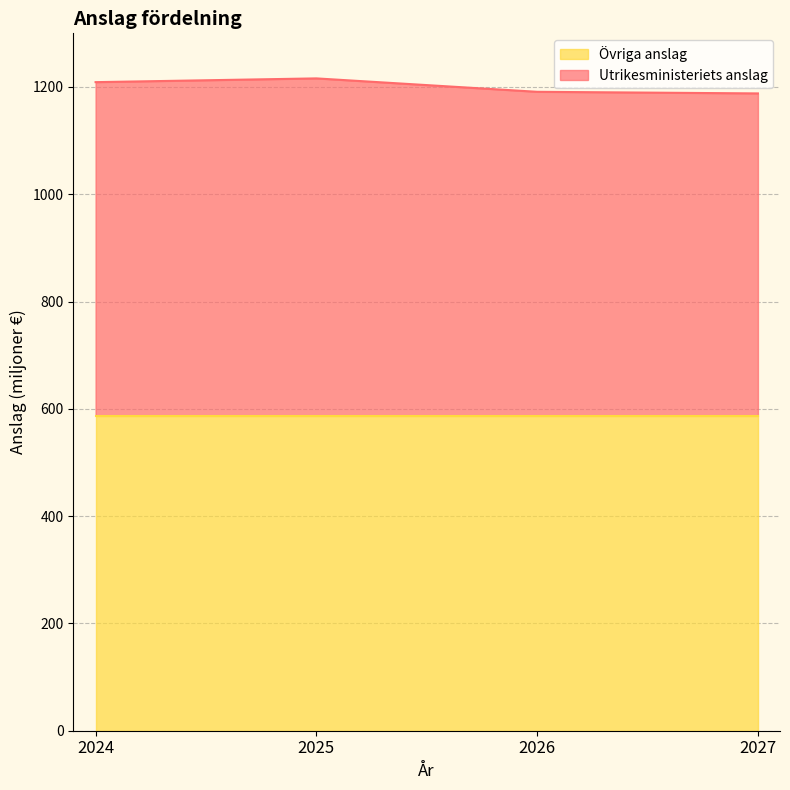

The chart shows a value of 1209 at 2024. True or false?

True